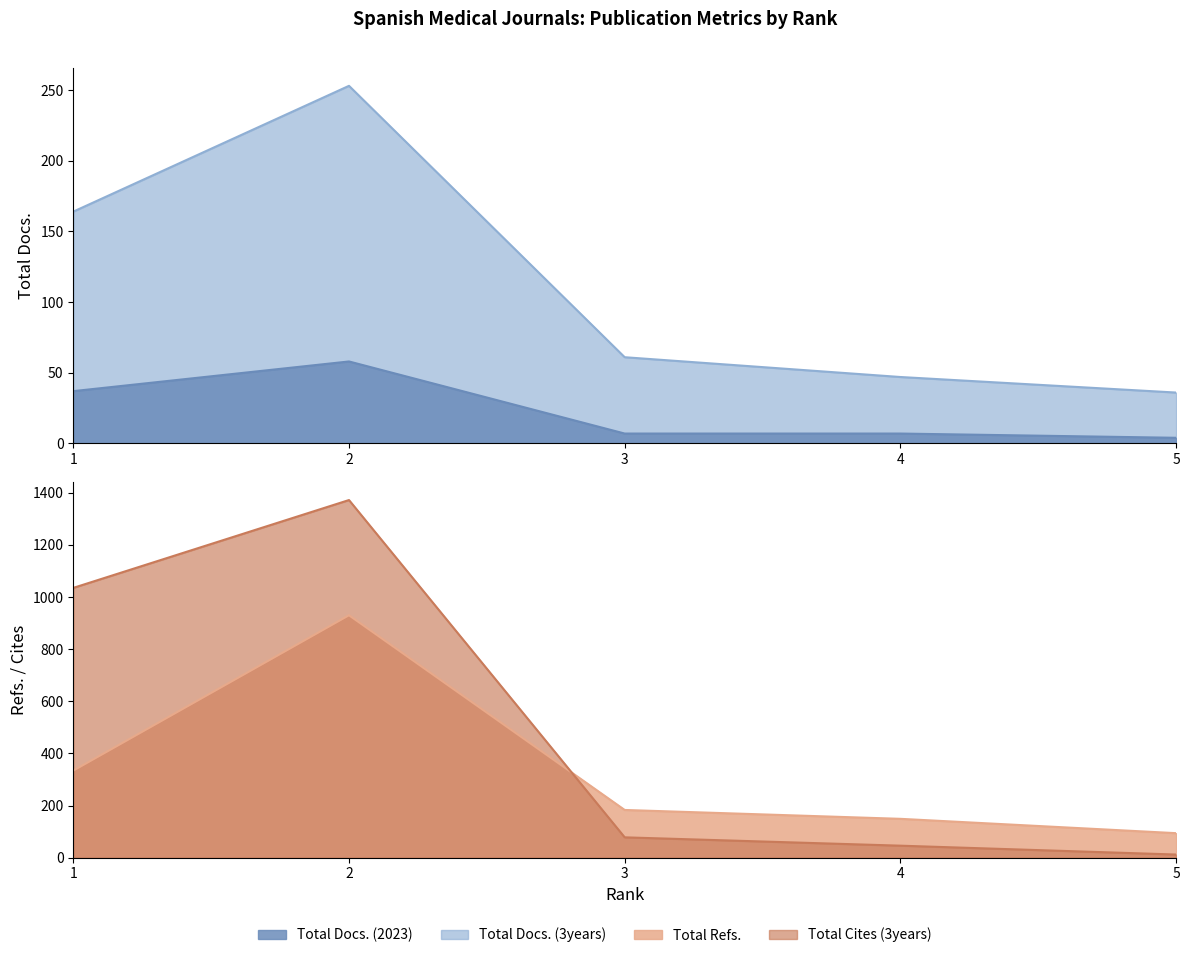

What is the sum of all Total Cites (3years) values?

2543